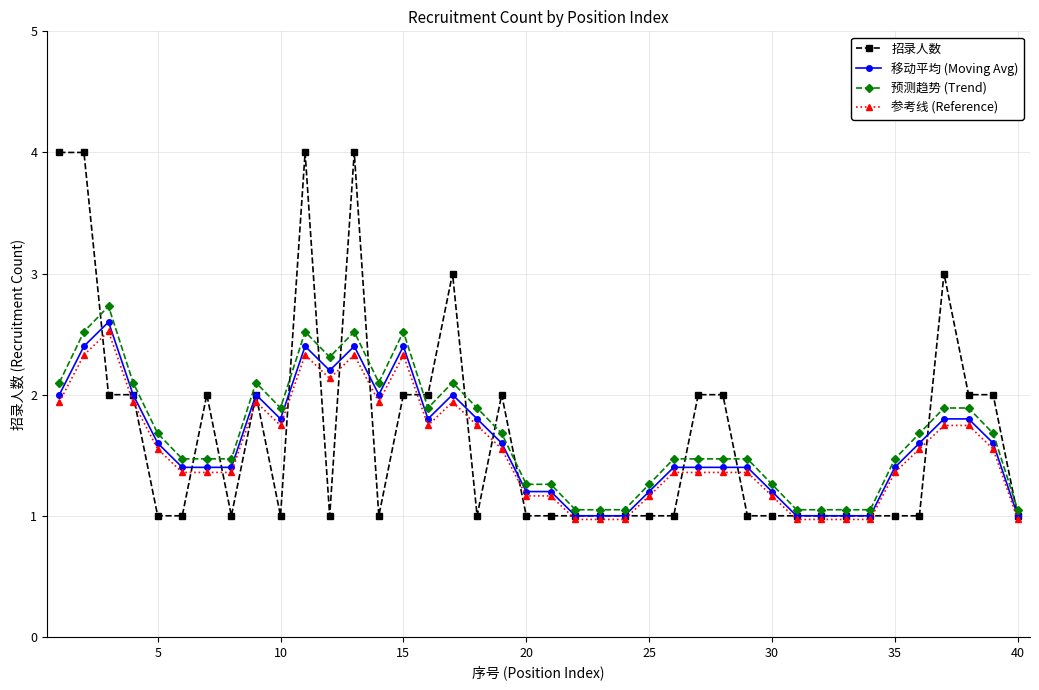

What is the value of the 移动平均 (Moving Avg) point at the 33rd from the left?

1.0